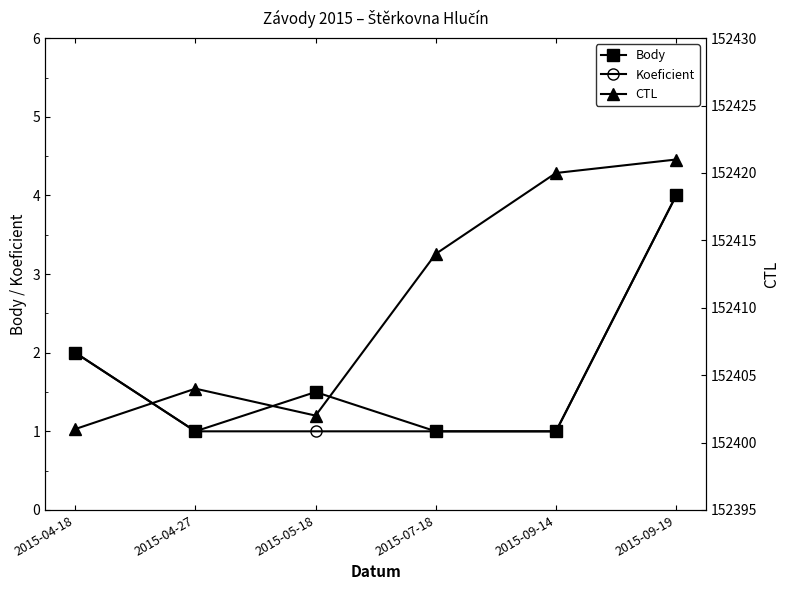

What is the minimum value shown in the chart?

1.0